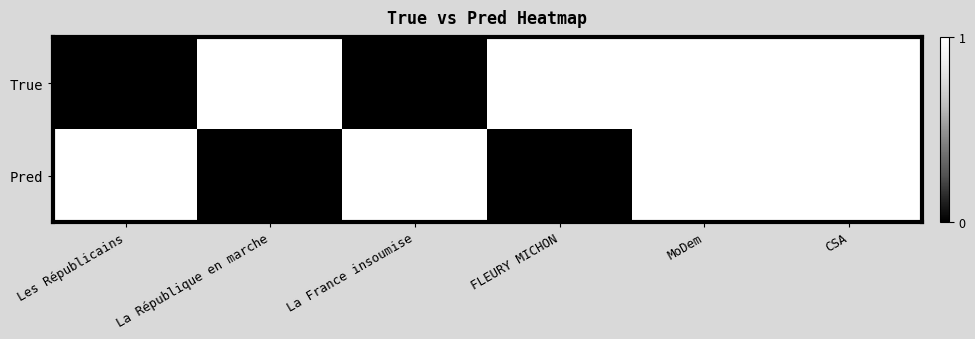

Count the True values in the range 0 to 1.

6